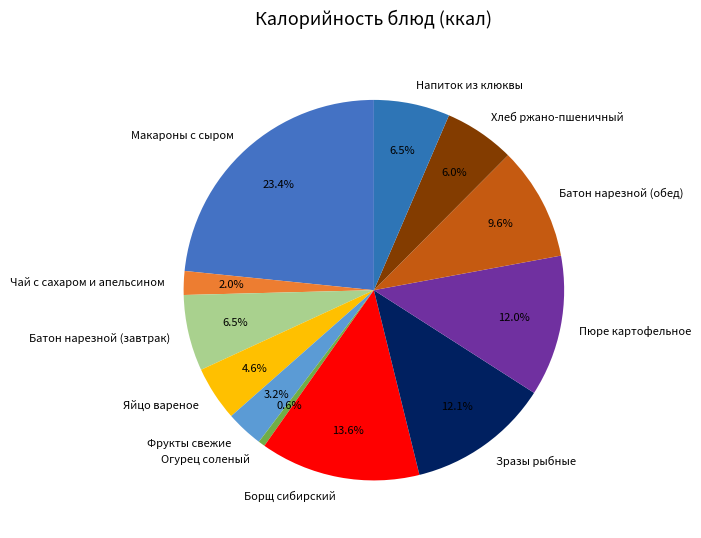

Does any single category account for the majority?

No